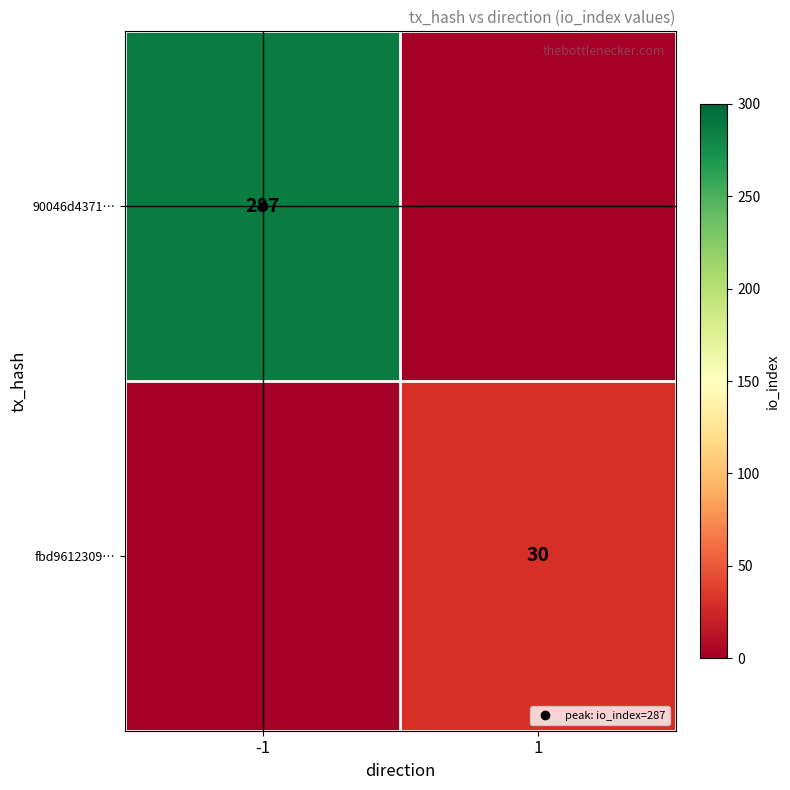

List the series in order of their overall mean, highest first.

90046d4371…, fbd9612309…